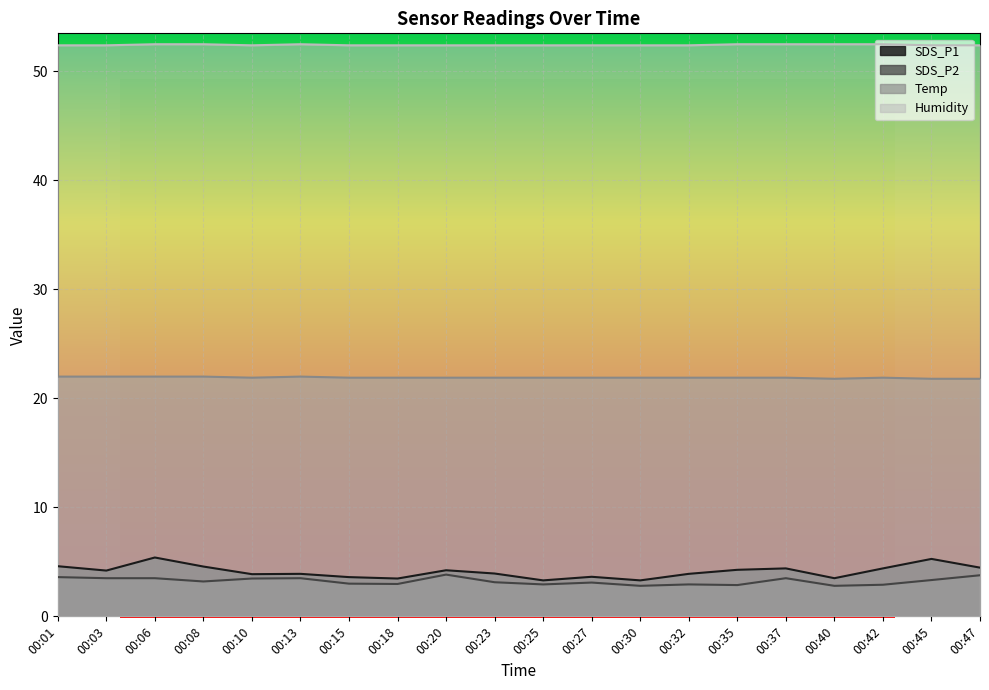

At which label does SDS_P2 reach its peak?

00:20